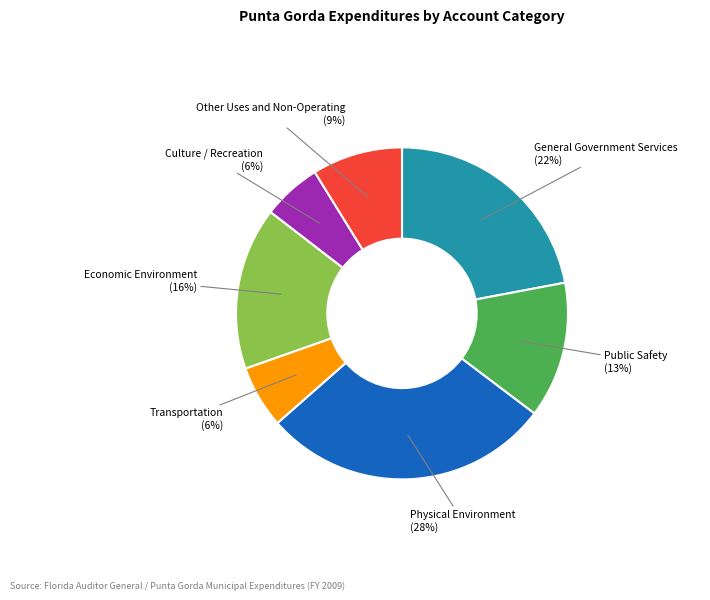

Is there a majority slice in this chart?

No